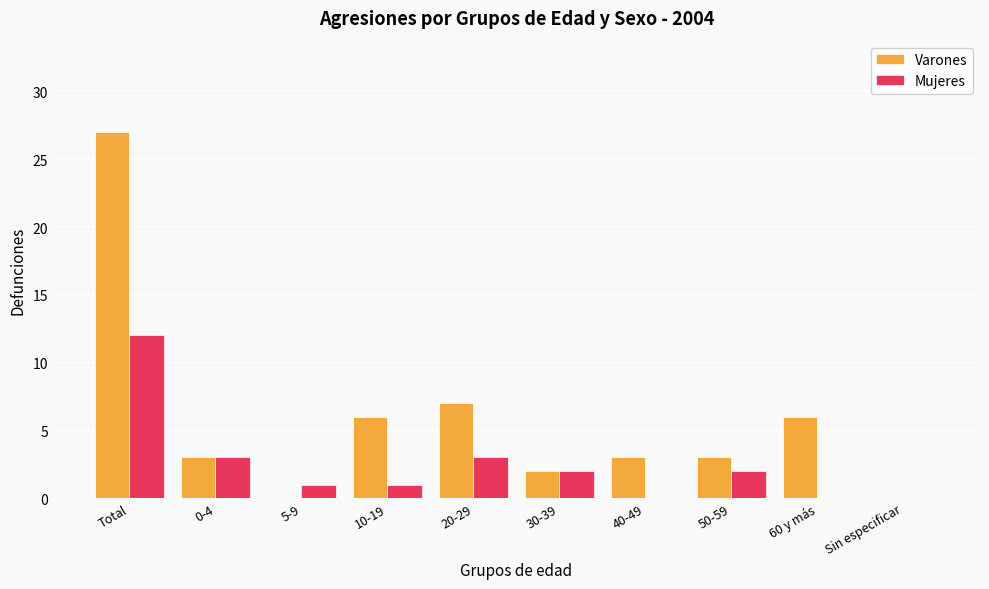

Which series changed the most between Total and 30-39?

Varones